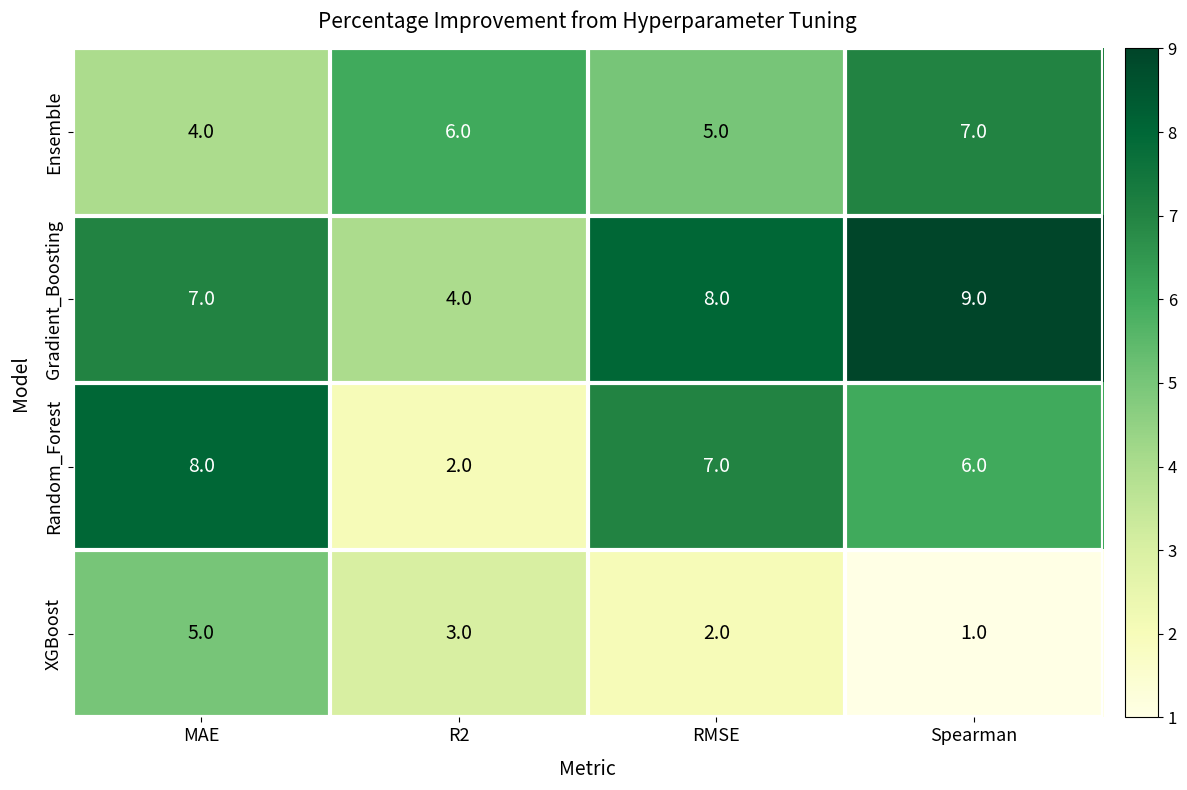

How many XGBoost values are between 2 and 5?

3